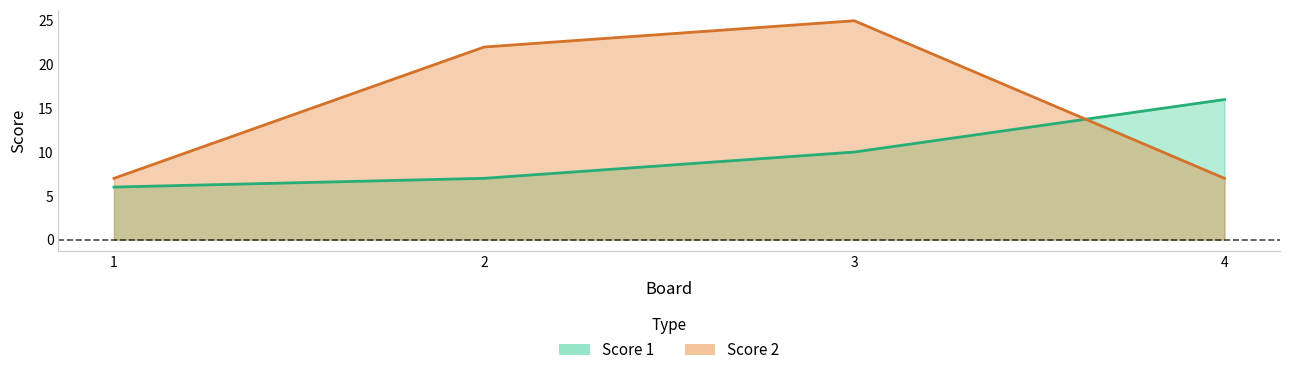

At which label is Score 2 closest to 16?

2